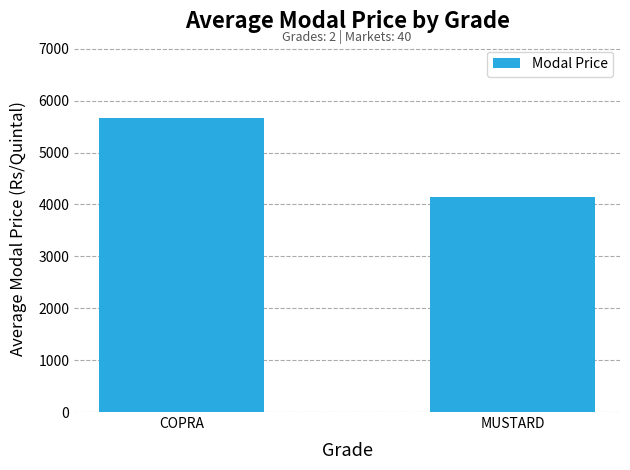

What is the greatest value displayed?

5663.7